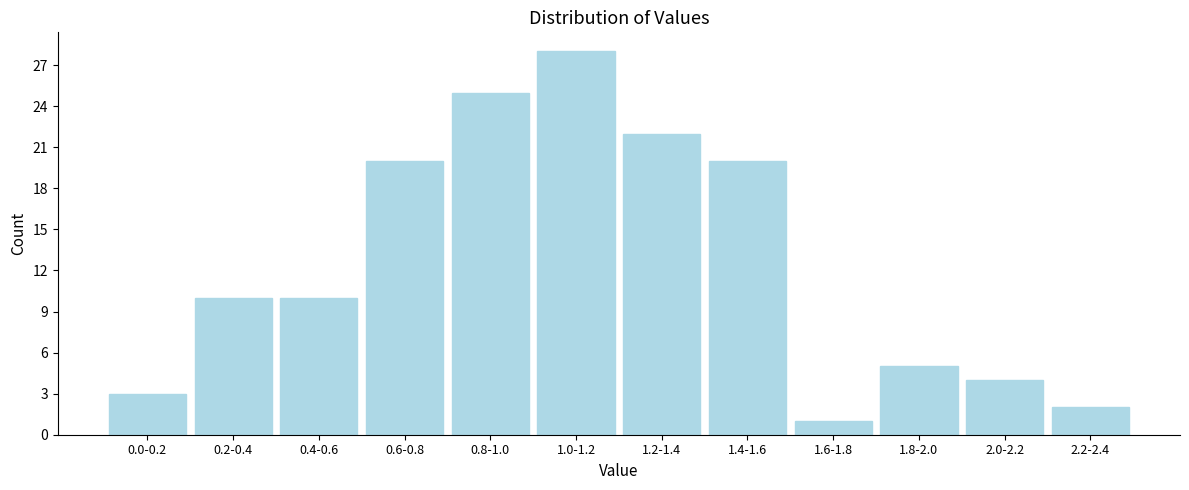

Reading left to right, extract all data points from this chart.

3	10	10	20	25	28	22	20	1	5	4	2